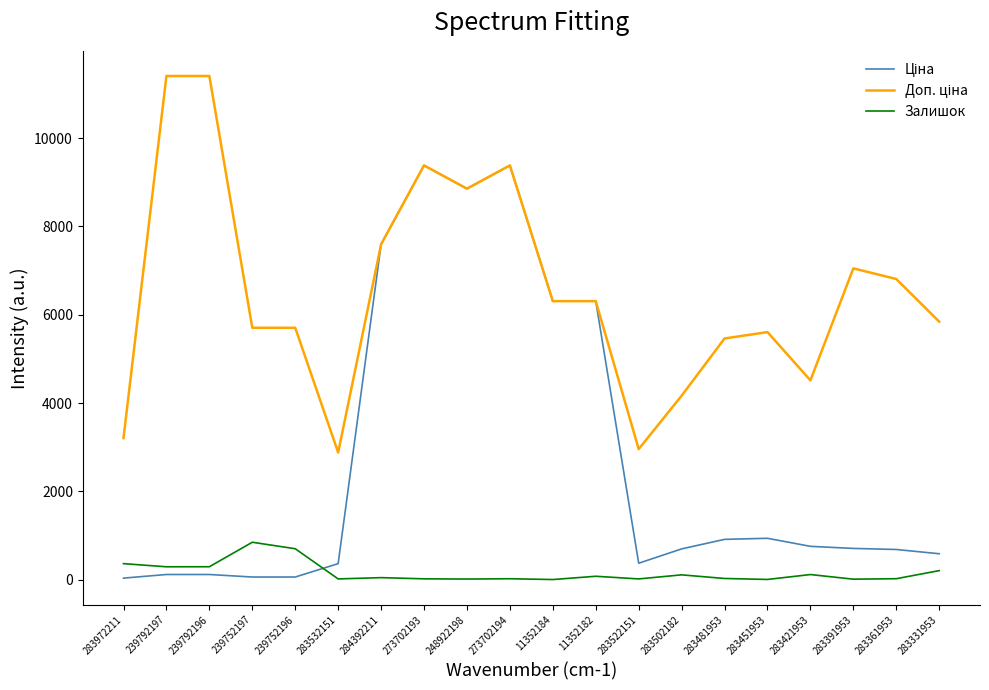

What is the greatest value displayed?

11410.0